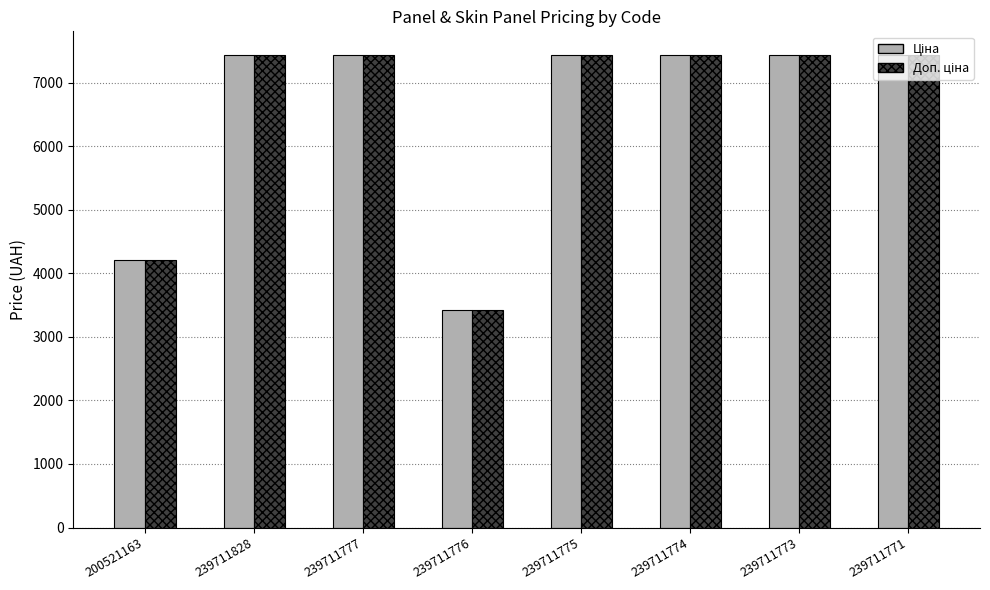

At how many categories does at least one series exceed 7294?

6